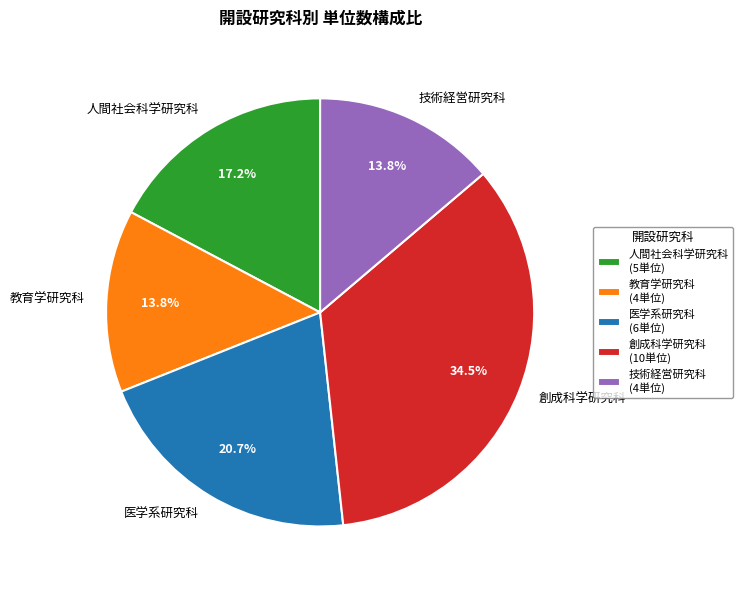

Which has a higher value, 技術経営研究科 or 人間社会科学研究科?

人間社会科学研究科